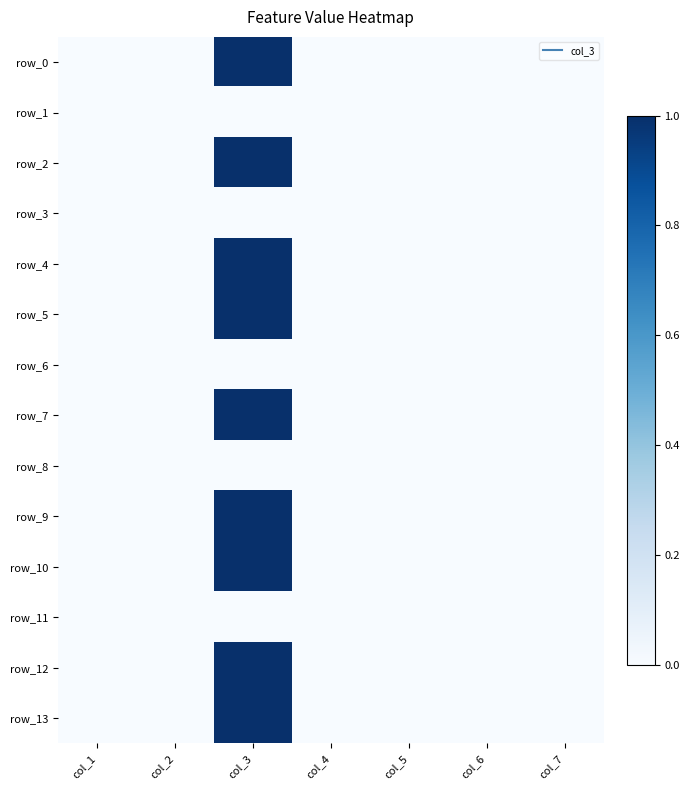

Which series has the largest total across all categories?

row_0